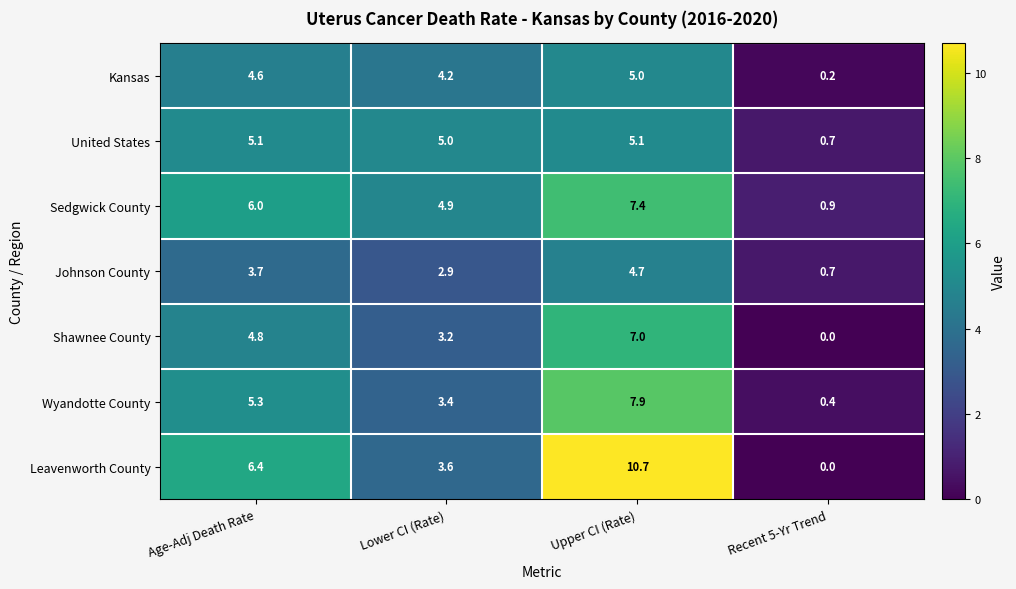

Rank the categories by Johnson County value from highest to lowest.

Upper CI (Rate), Age-Adj Death Rate, Lower CI (Rate), Recent 5-Yr Trend